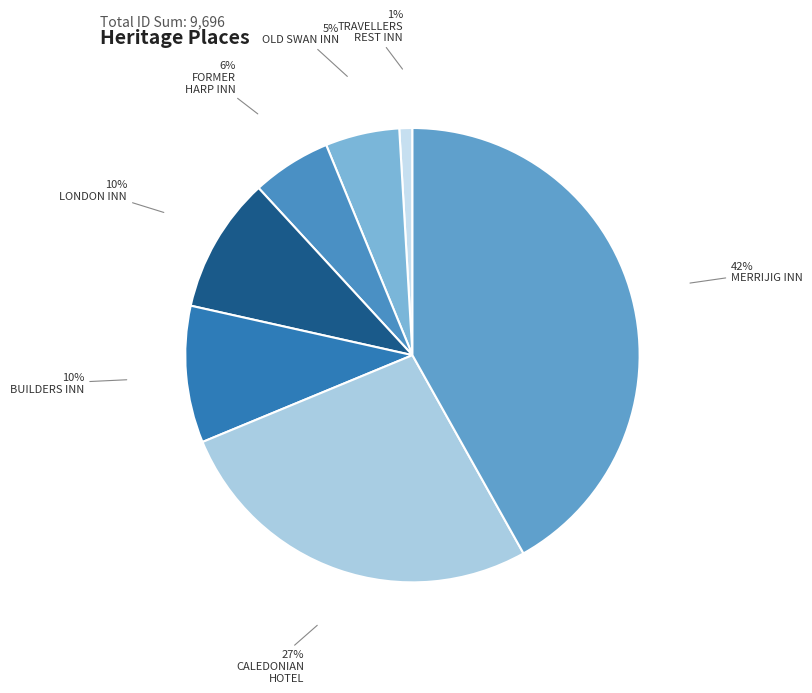

Count the number of slices in the pie.

7